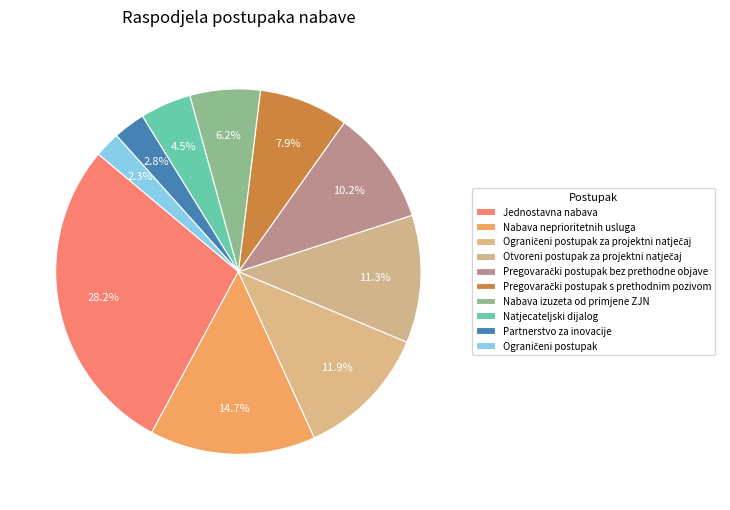

How many segments does this pie chart have?

10